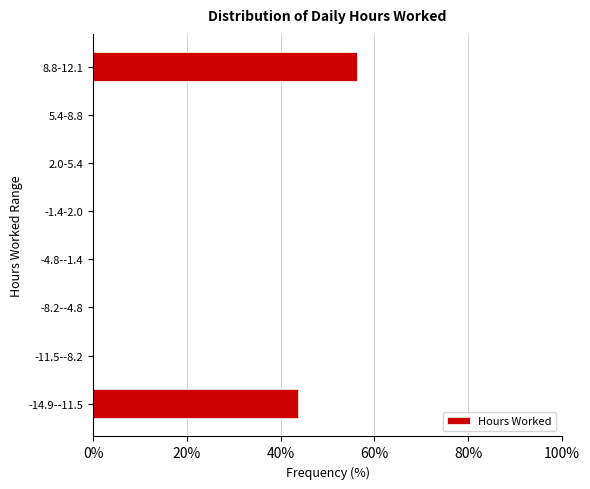

At which category does the chart reach its peak across all series?

8.8-12.1